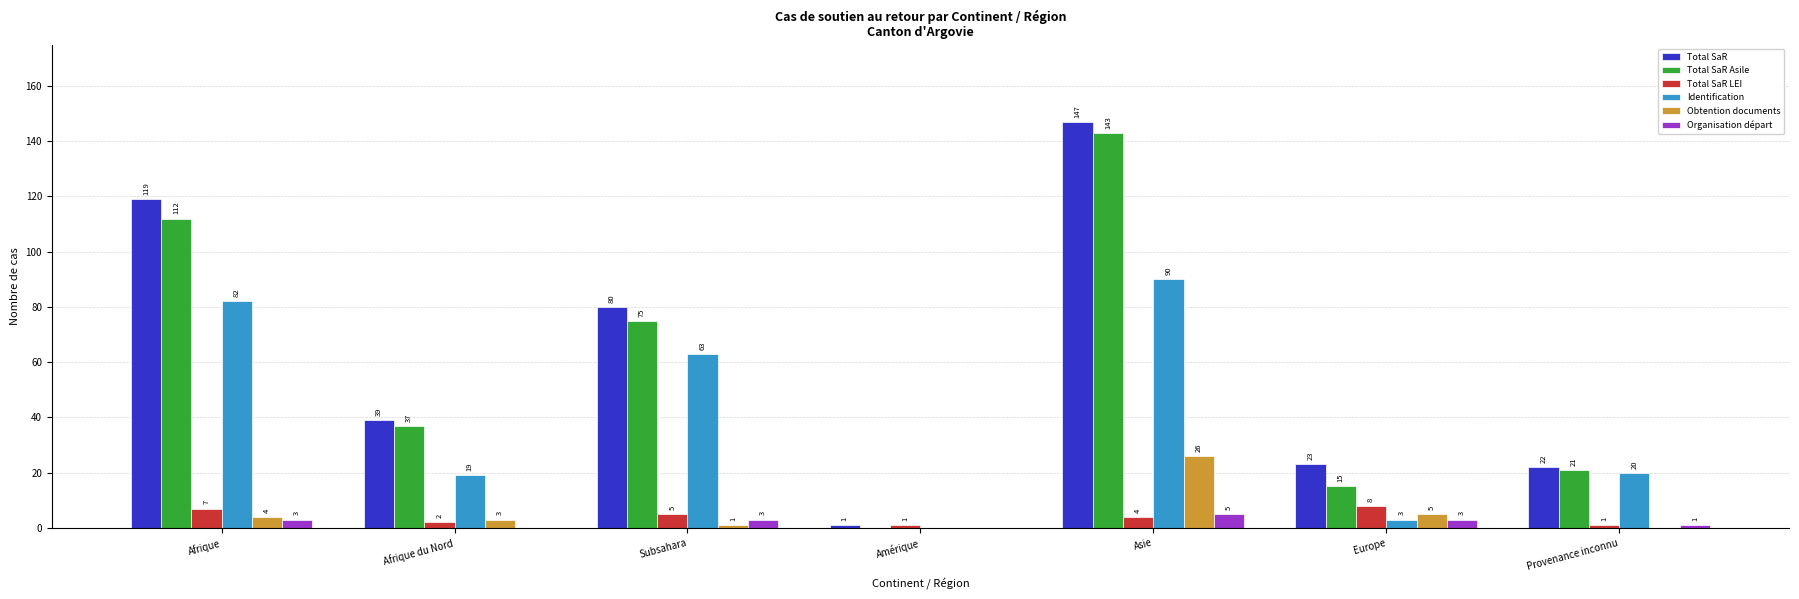

Reading left to right, extract all data points from this chart.

Total SaR: Afrique=119	Afrique du Nord=39	Subsahara=80	Amérique=1	Asie=147	Europe=23	Provenance inconnu=22
Total SaR Asile: Afrique=112	Afrique du Nord=37	Subsahara=75	Amérique=0	Asie=143	Europe=15	Provenance inconnu=21
Total SaR LEI: Afrique=7	Afrique du Nord=2	Subsahara=5	Amérique=1	Asie=4	Europe=8	Provenance inconnu=1
Identification: Afrique=82	Afrique du Nord=19	Subsahara=63	Amérique=0	Asie=90	Europe=3	Provenance inconnu=20
Obtention documents: Afrique=4	Afrique du Nord=3	Subsahara=1	Amérique=0	Asie=26	Europe=5	Provenance inconnu=0
Organisation départ: Afrique=3	Afrique du Nord=0	Subsahara=3	Amérique=0	Asie=5	Europe=3	Provenance inconnu=1